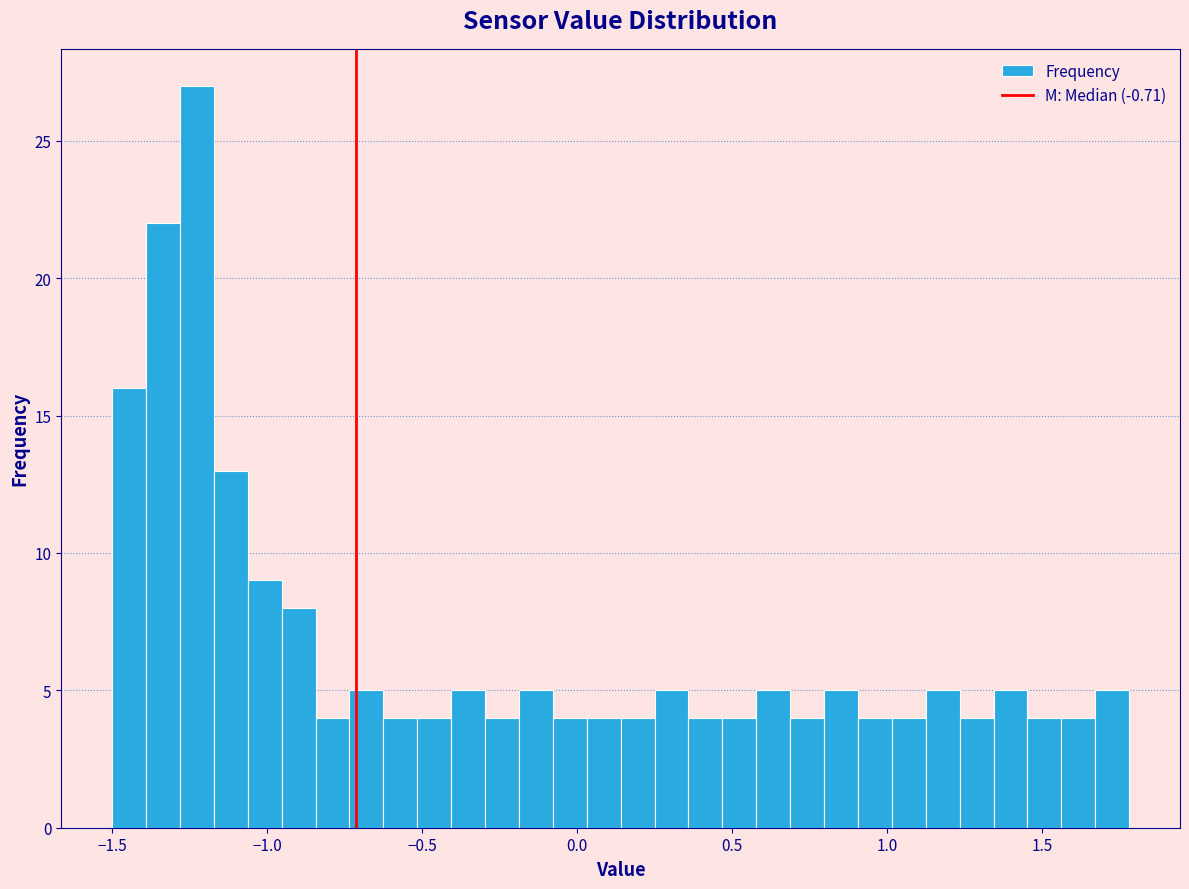

Read against the x-axis, roughly where is the centre of the tallest bar?

-1.25